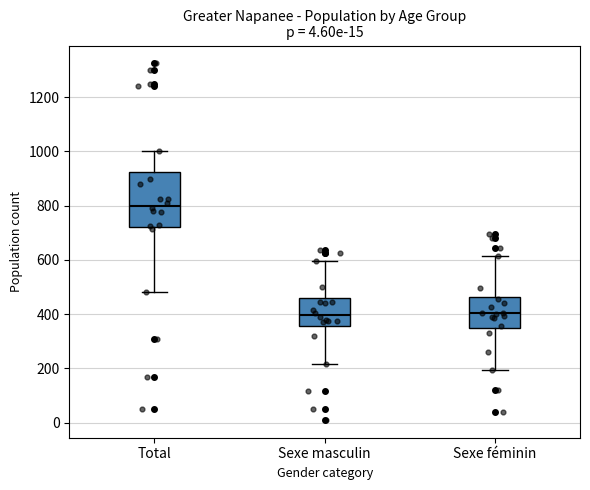

Reading left to right, transcribe this box plot: for each box, give where its median line is, the range the box spans, and where its two whiskers end, as read against the y-axis. The values are not printed on the chart, so give them approximately, as read against the axis.

Total: median 800, box 720 to 920, whiskers 480 to 1000
Sexe masculin: median 400, box 360 to 460, whiskers 220 to 600
Sexe féminin: median 400, box 340 to 460, whiskers 200 to 620